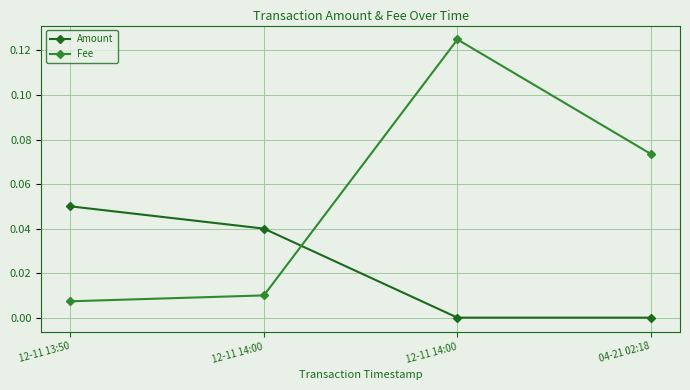

What is the label of the 3rd point from the right?

12-11 14:00